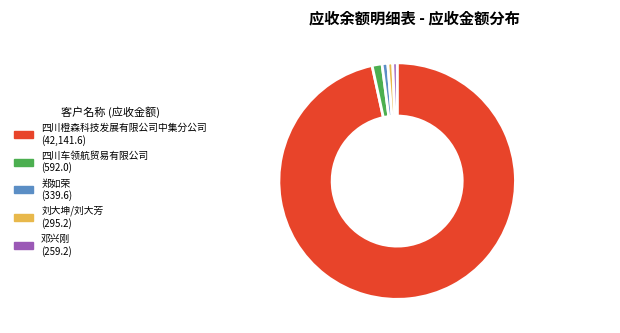

Is it true that 四川橙森科技发展有限公司中集分公司 is 97% of the pie?

True